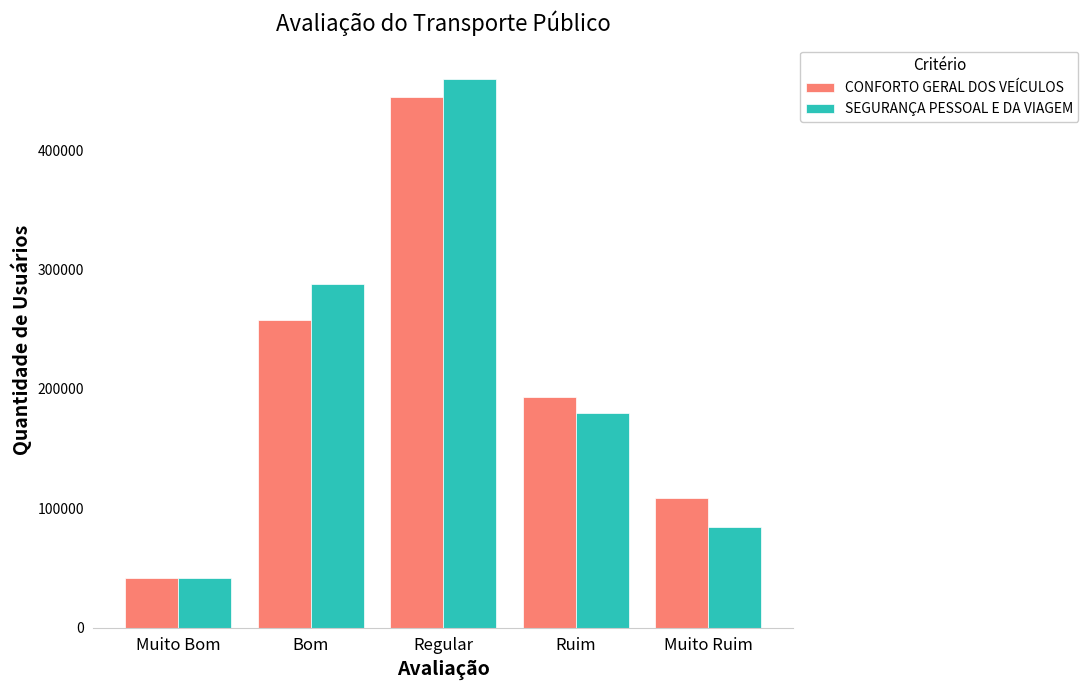

What is the total value across all series at Muito Bom?

82927